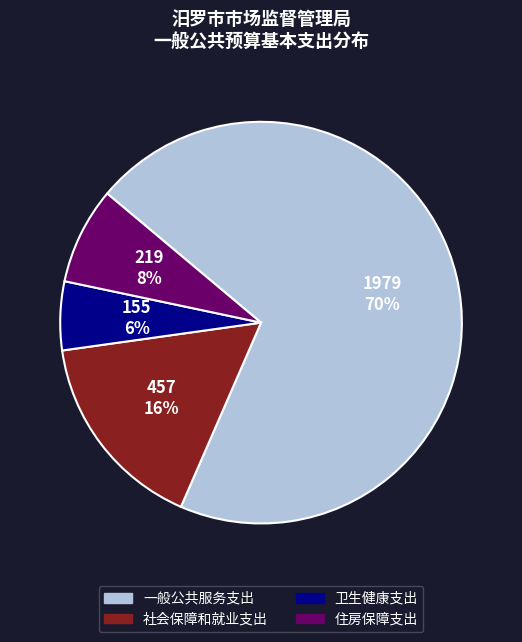

How many segments does this pie chart have?

4